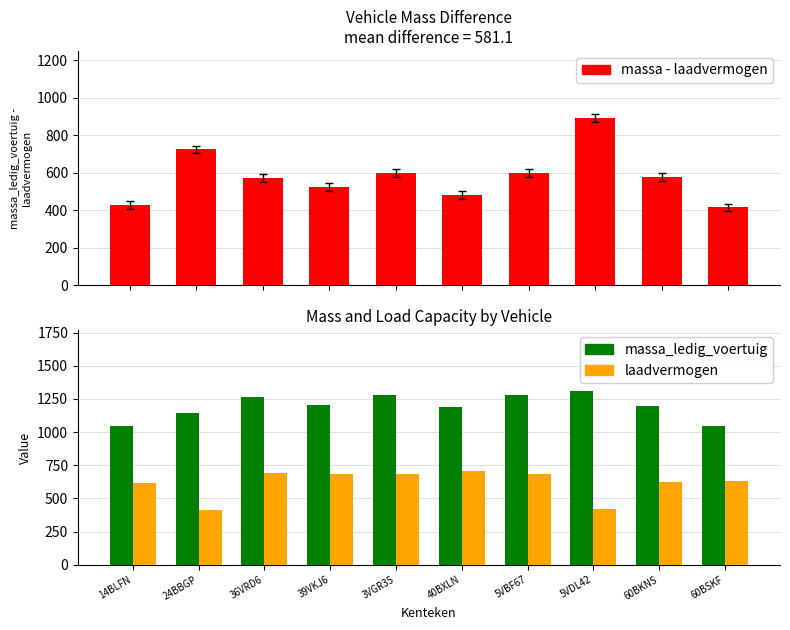

The massa - laadvermogen series shows 428 at 14BLFN. True or false?

True